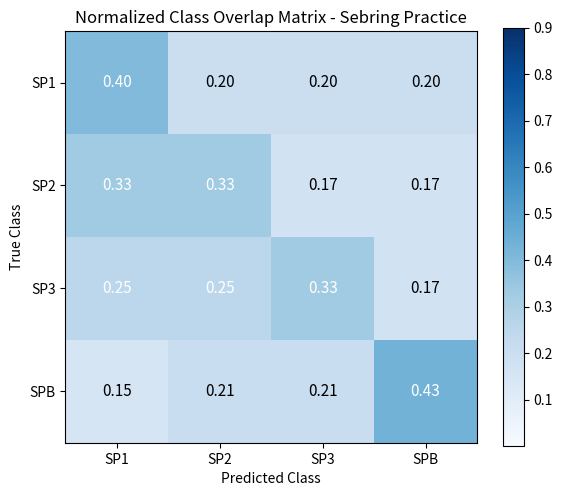

Is the value of SP3 at SPB greater than the value of SPB at SPB?

No